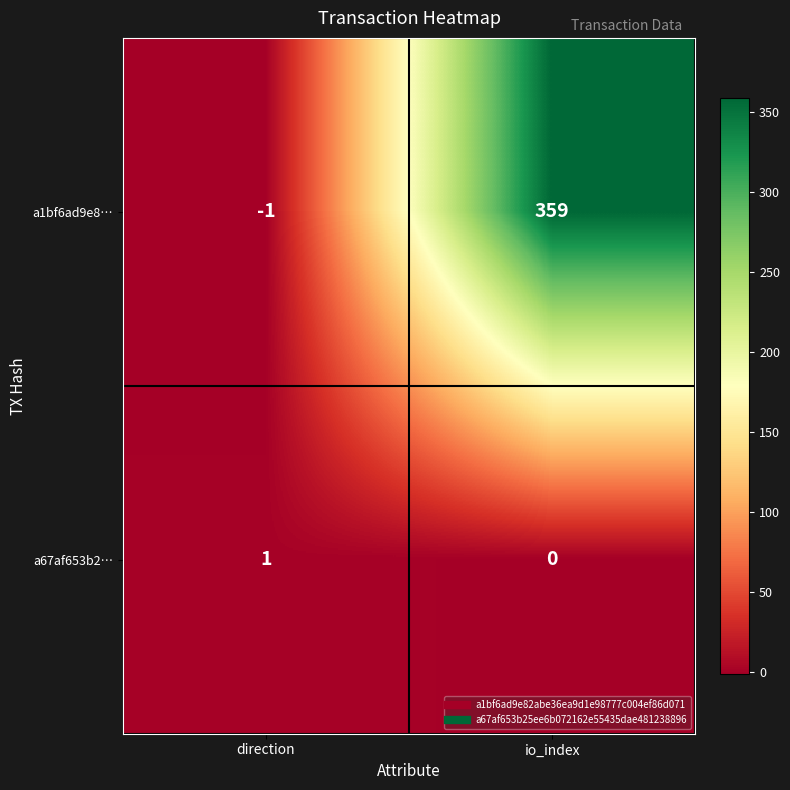

Rank the series at io_index from lowest to highest value.

a67af653b2…, a1bf6ad9e8…